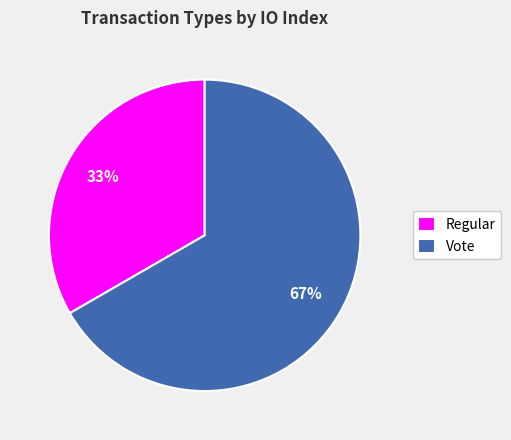

What percentage is the Regular slice, to the nearest percent?

33%